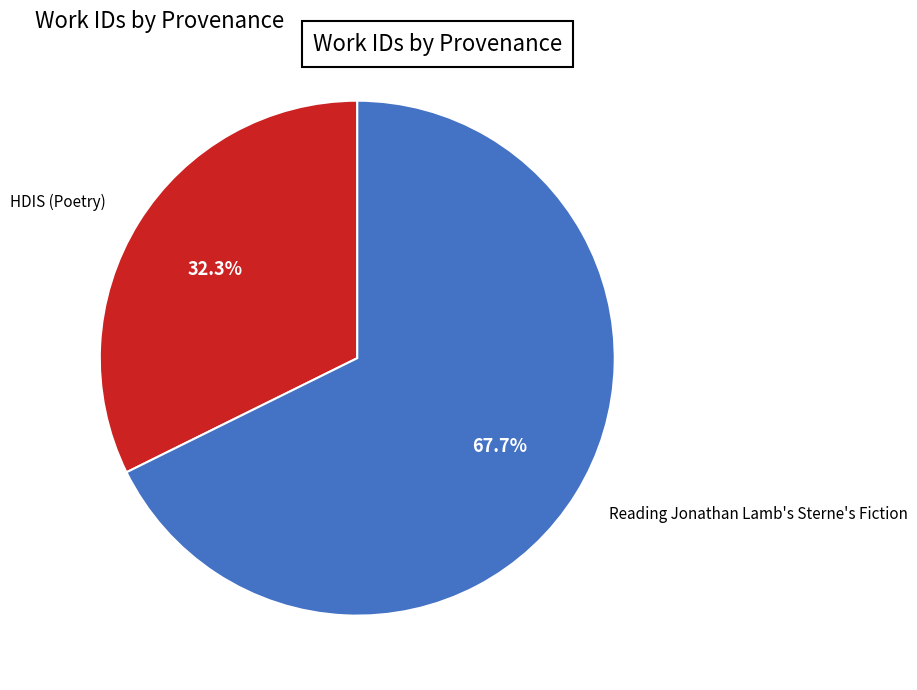

Does any single category account for the majority?

Yes